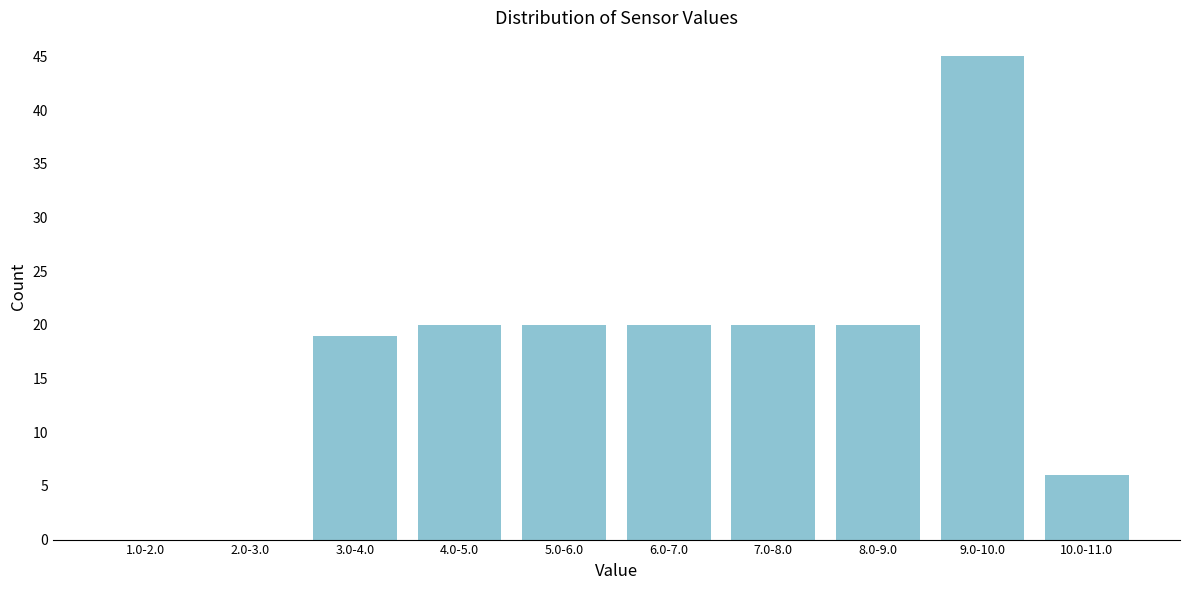

Reading right to left, what are all the values shown in this chart?

10.0-11.0=6	9.0-10.0=45	8.0-9.0=20	7.0-8.0=20	6.0-7.0=20	5.0-6.0=20	4.0-5.0=20	3.0-4.0=19	2.0-3.0=0	1.0-2.0=0